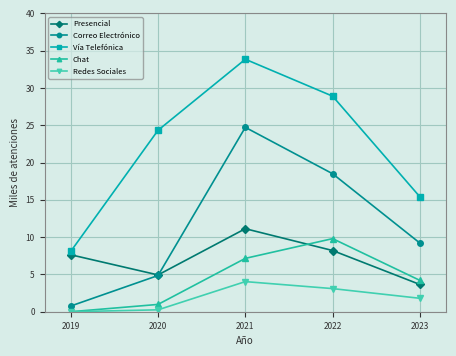

Which series changed the most between 2021 and 2022?

Correo Electrónico